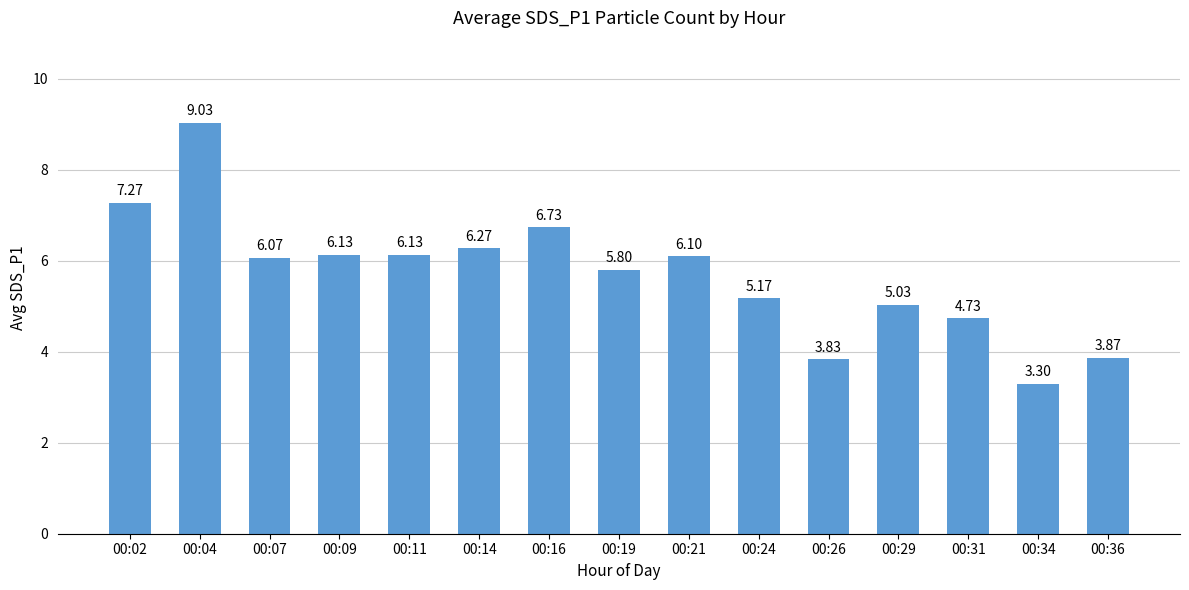

How many data points are less than 6?

7